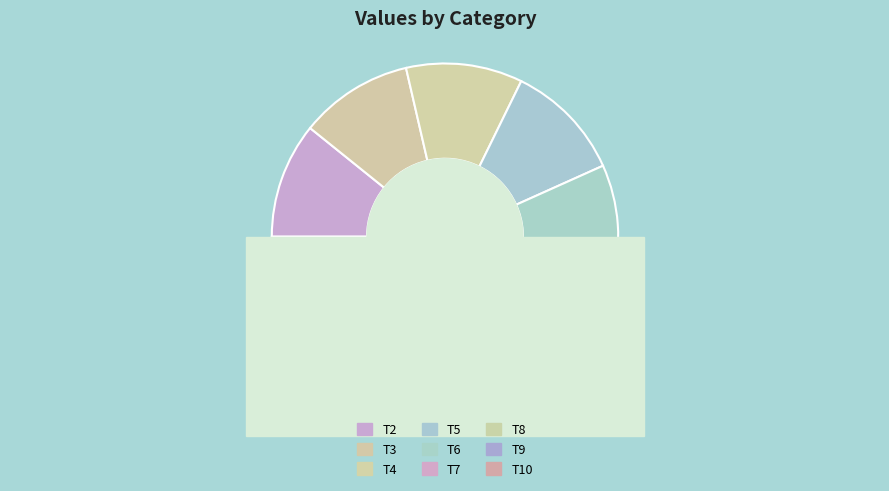

To the nearest percent, what percentage of the pie is T3?

11%